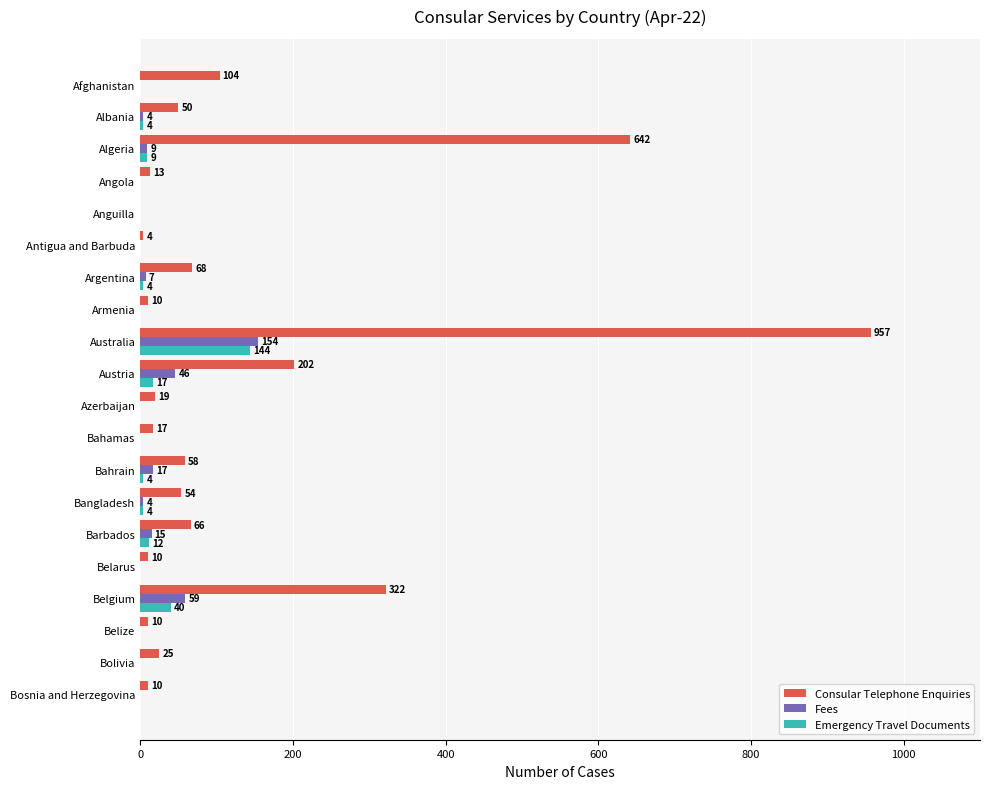

What is the sum of the Consular Telephone Enquiries values at Afghanistan and Bahamas?

121